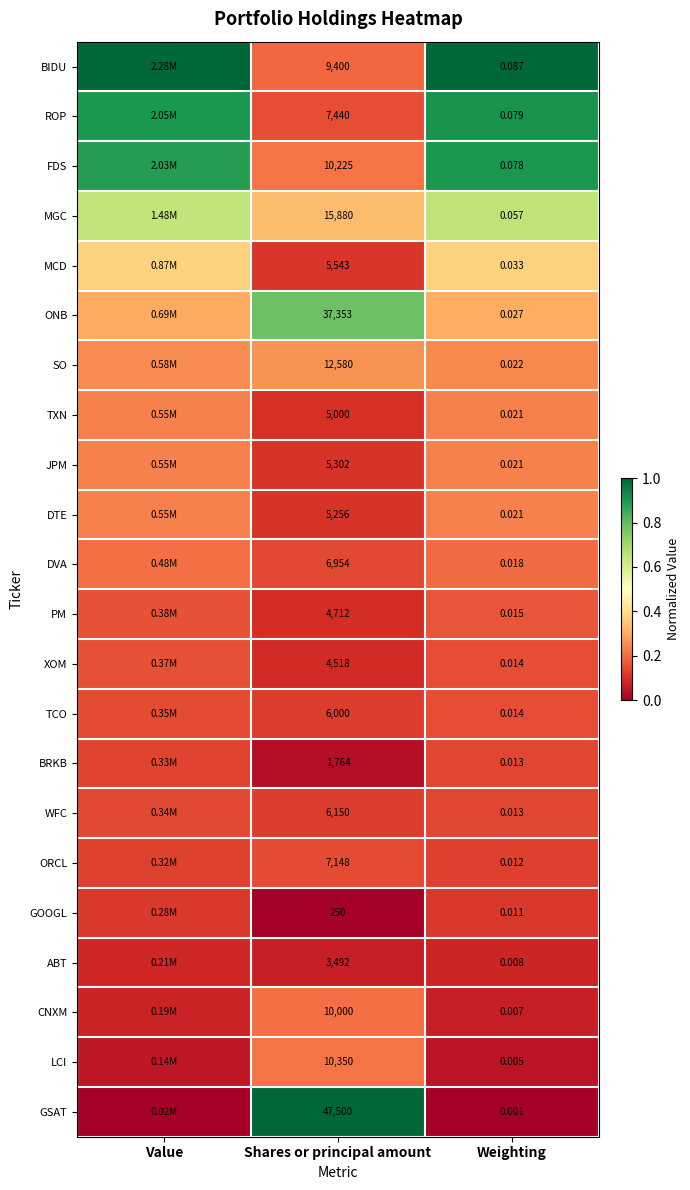

Which category has the lowest value across all series?

Shares or principal amount